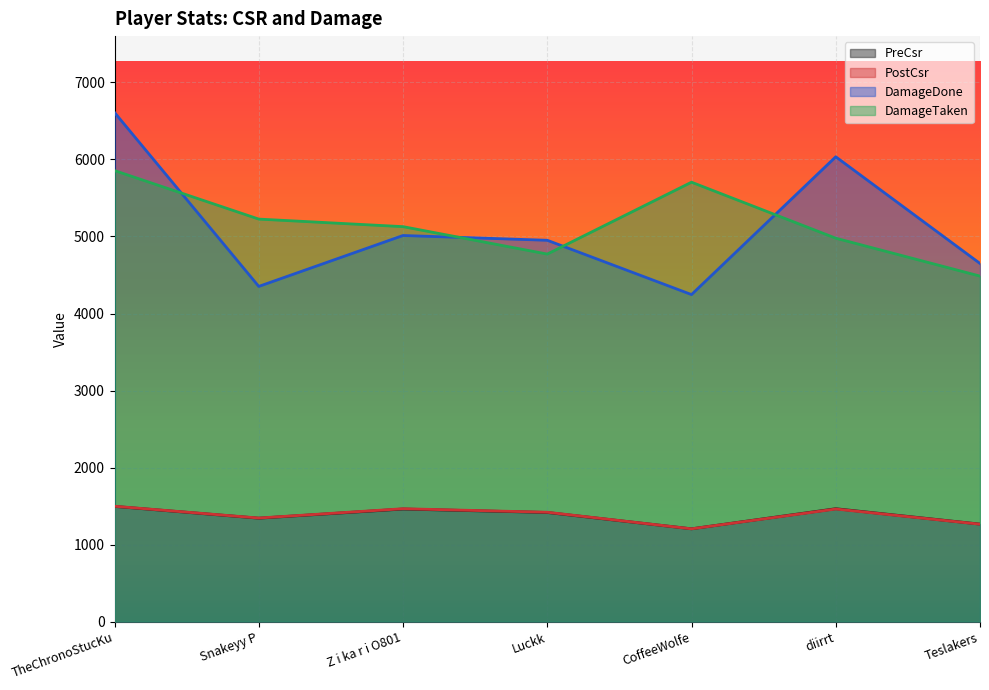

True or false: PreCsr and DamageTaken cross at least once.

False